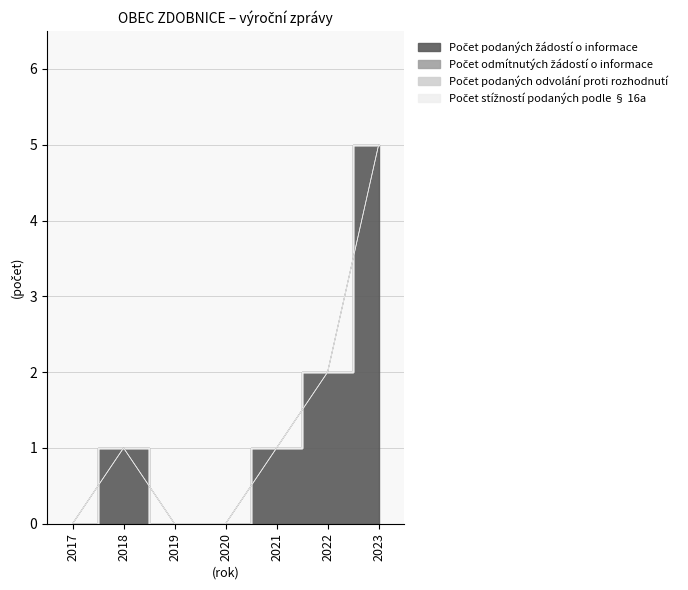

At 2017, list the series in order from smallest to largest.

Počet podaných žádostí o informace, Počet odmítnutých žádostí o informace, Počet podaných odvolání proti rozhodnutí, Počet stížností podaných podle § 16a